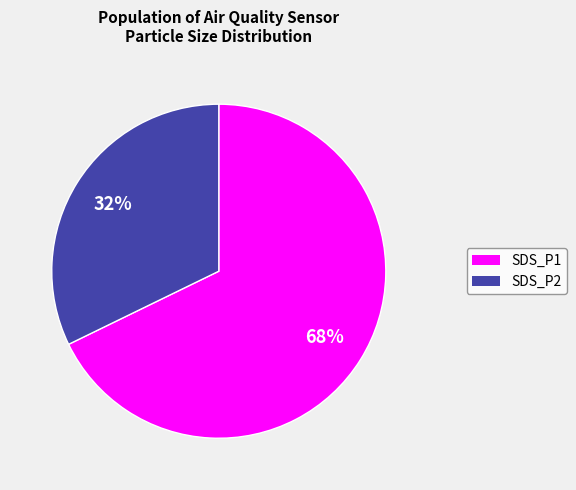

True or false: SDS_P2 accounts for 21% of the total.

False